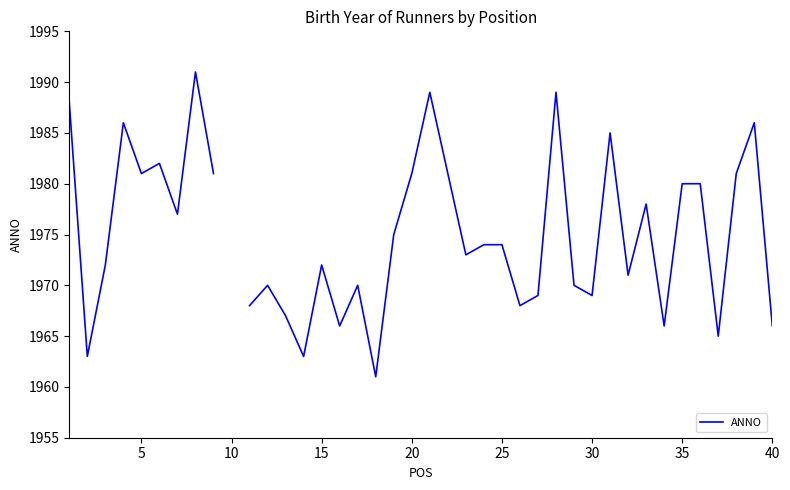

How many interior local peaks (higher than both neighbors) does the data have?

11